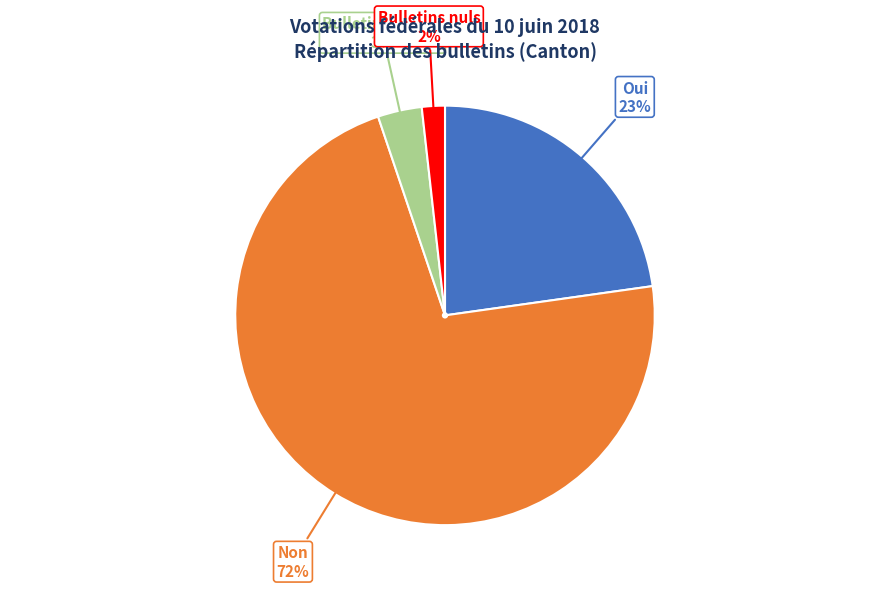

What is the majority slice?

Non